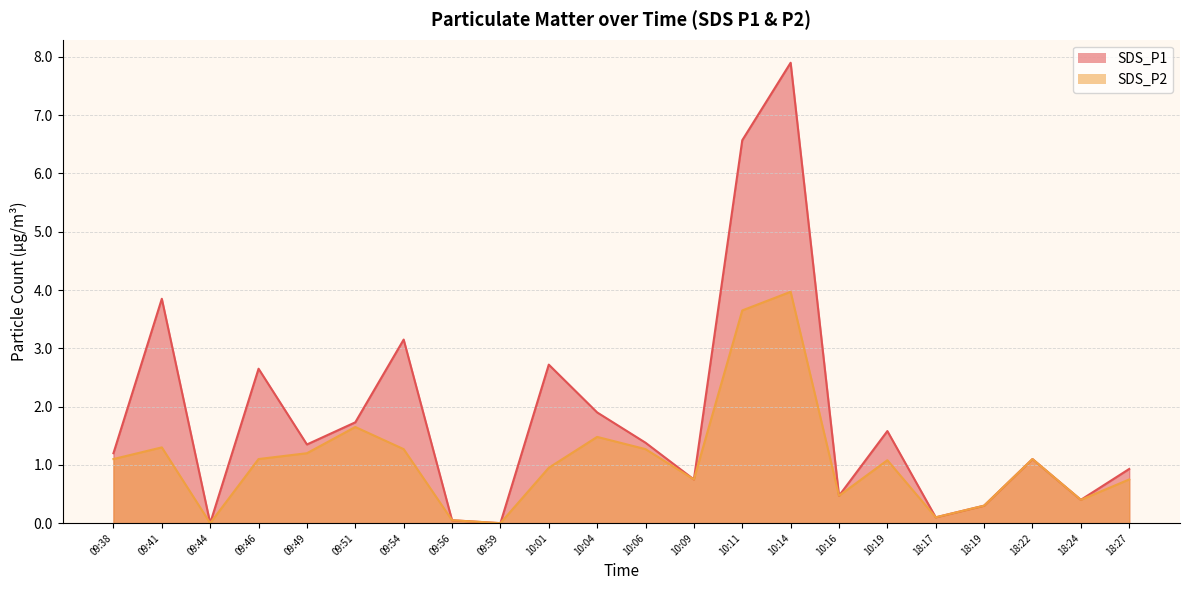

Read the SDS_P2 value at 09:54.

1.3